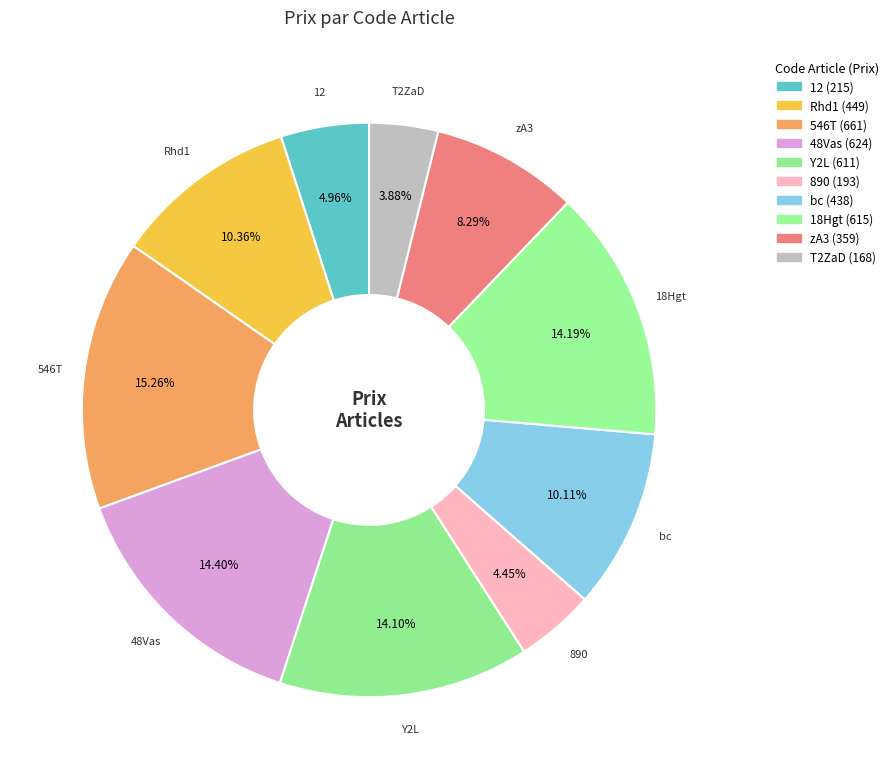

To the nearest percent, what percentage of the pie is Y2L?

14%